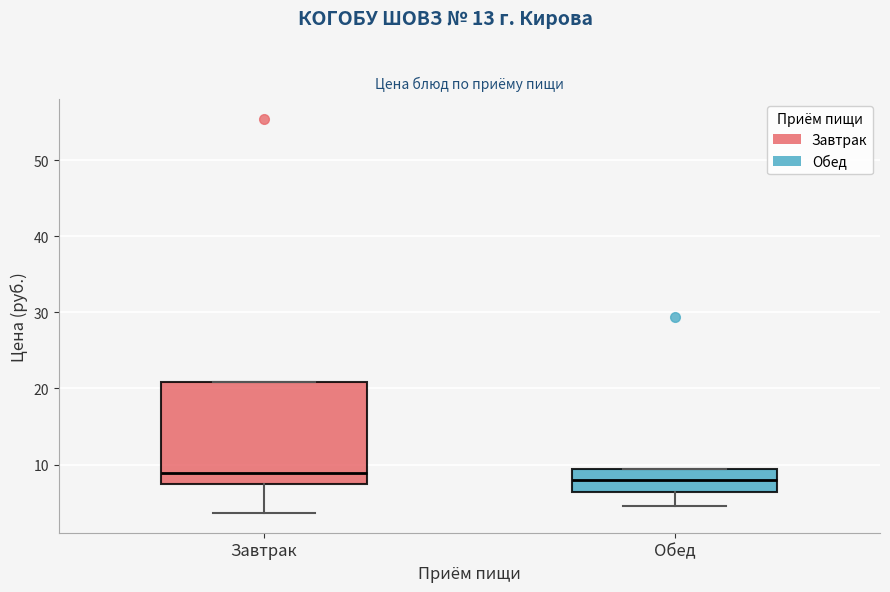

Which box is the tallest, from its lower edge to its upper edge?

Завтрак